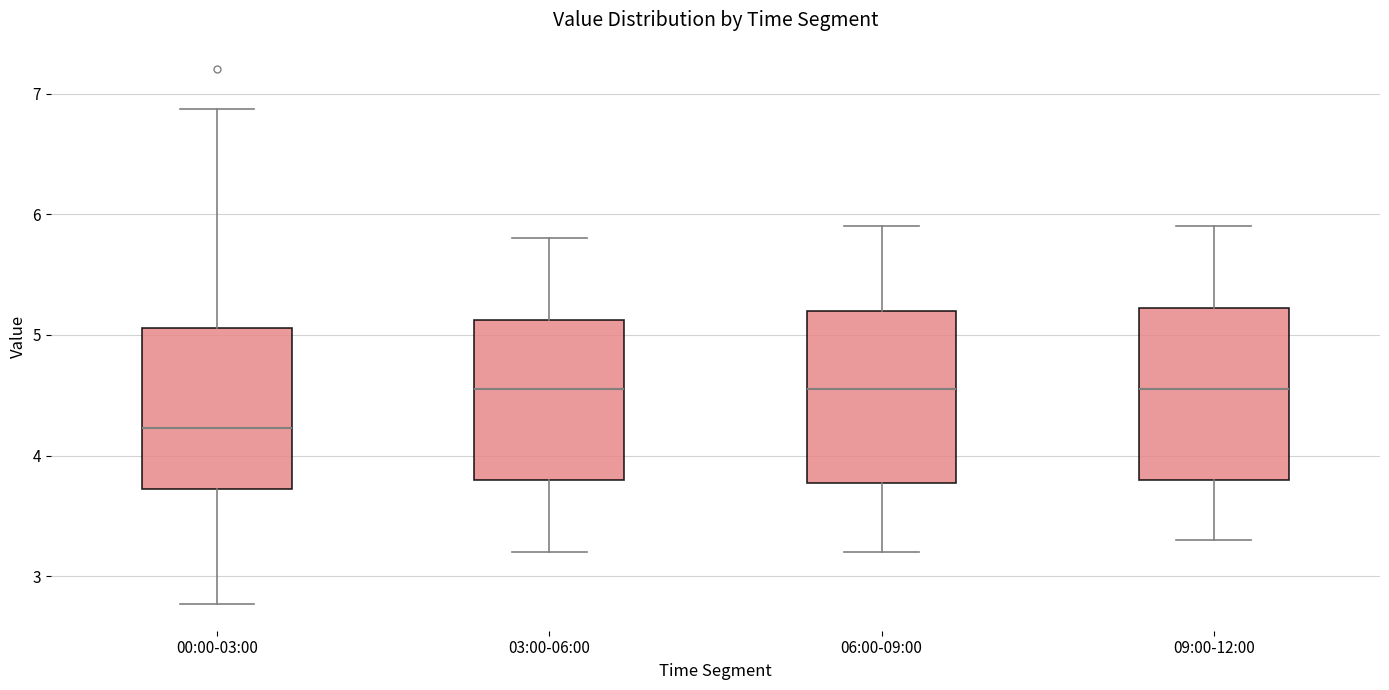

Where is the lower edge of the box for 06:00-09:00 on the y-axis? The values are not printed on the chart, so give them approximately, as read against the axis.

3.8